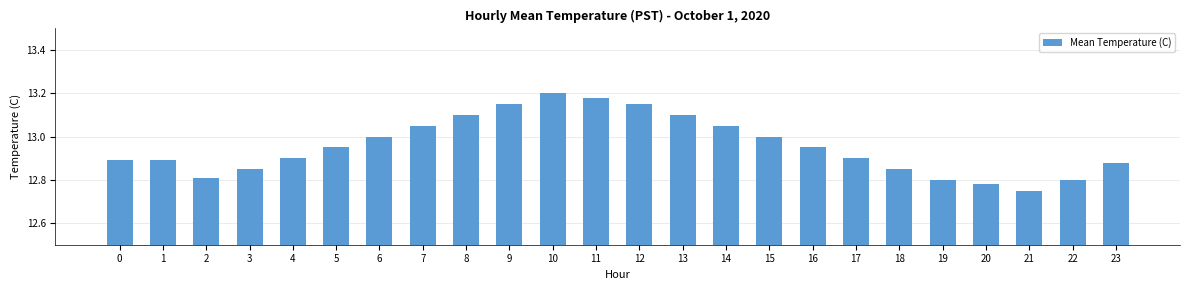

Count the number of data series in this chart.

1